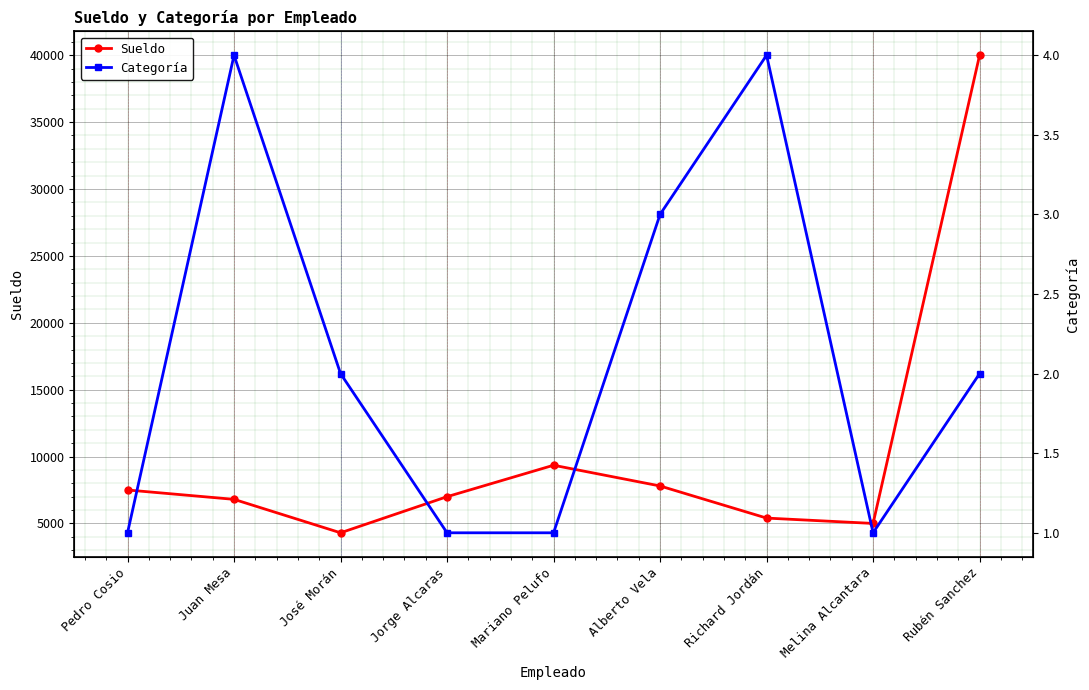

What is the maximum value for Categoría?

4